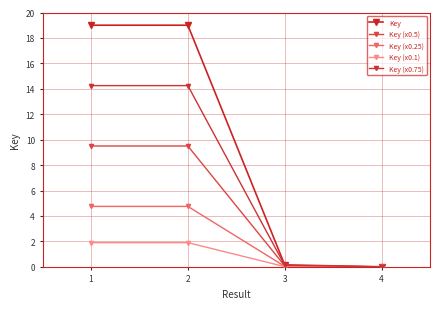

List the labels in order of Key (x0.1) value, largest first.

2, 1, 3, 4